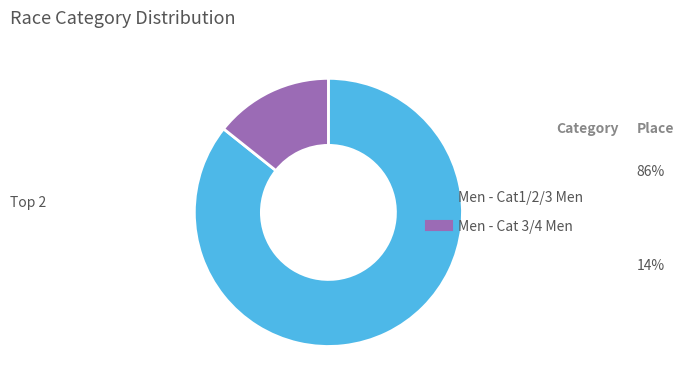

Is Men - Cat 3/4 Men the majority of the pie?

No